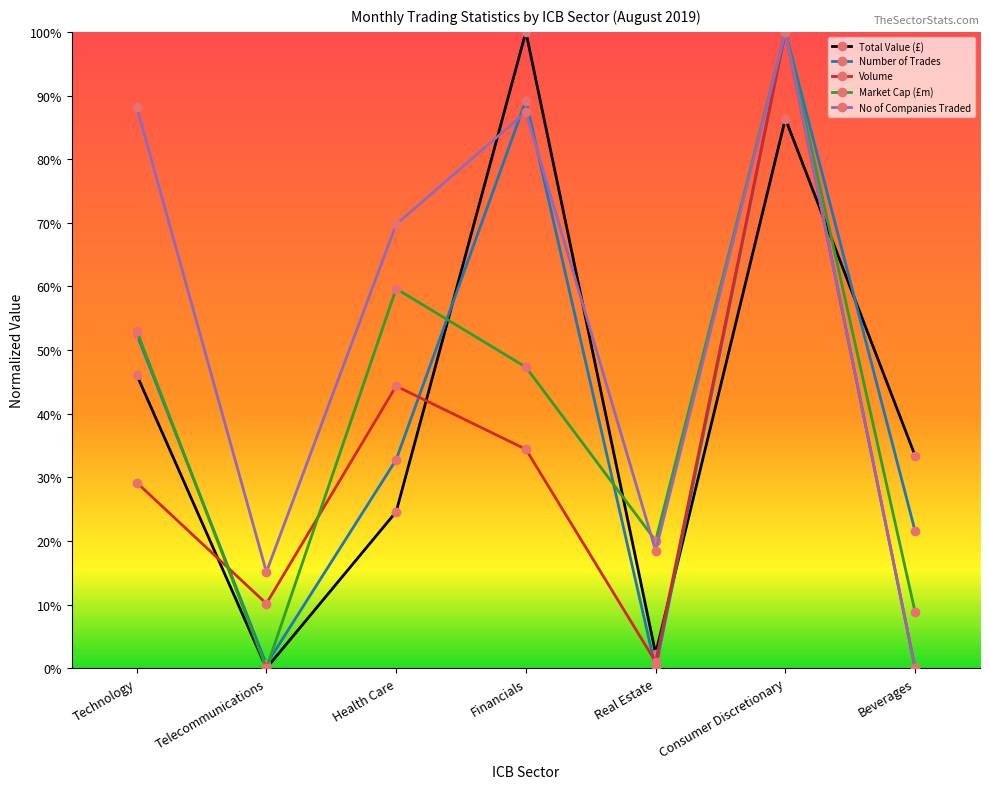

In Market Cap (£m), how many points are lower than both neighbors (excluding endpoints)?

2